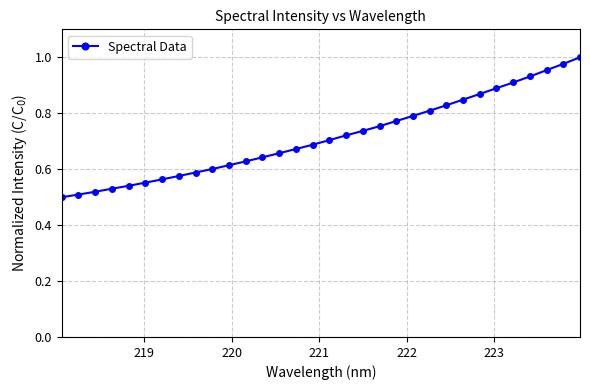

What is the sum of all values?

22.9